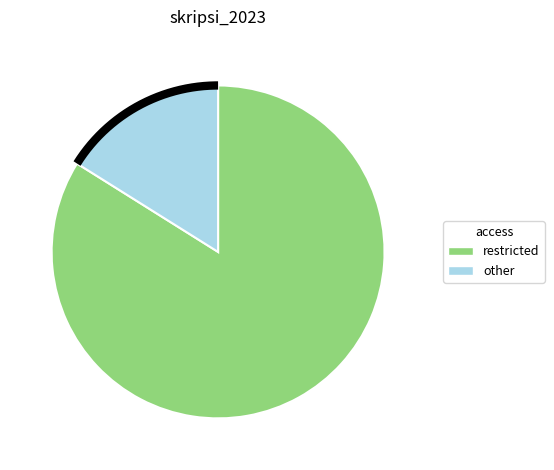

What is the change in value from restricted to other?

-51598